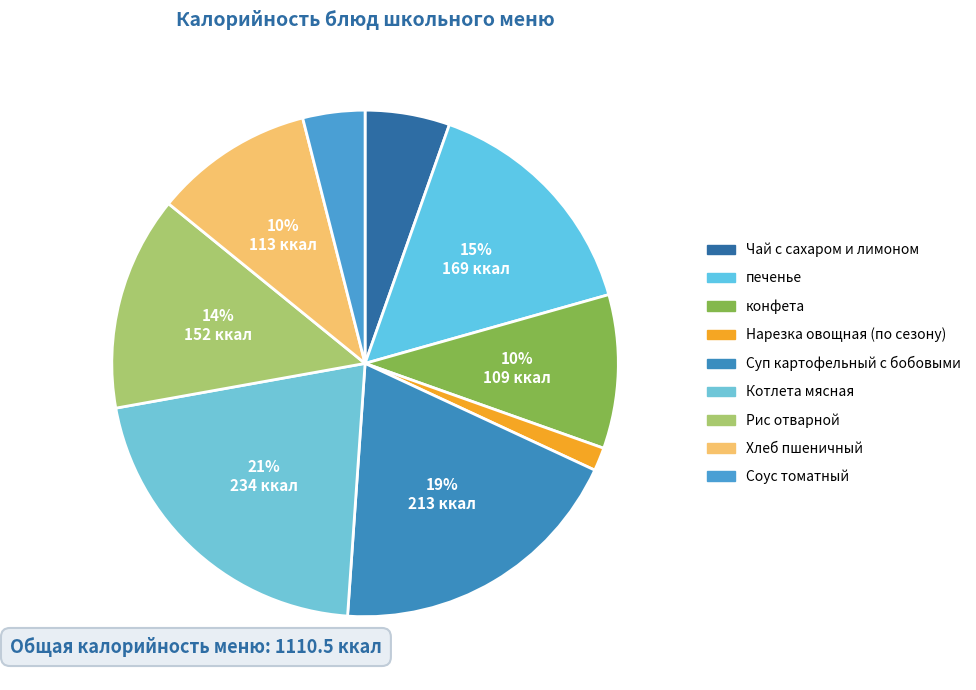

How many segments does this pie chart have?

9